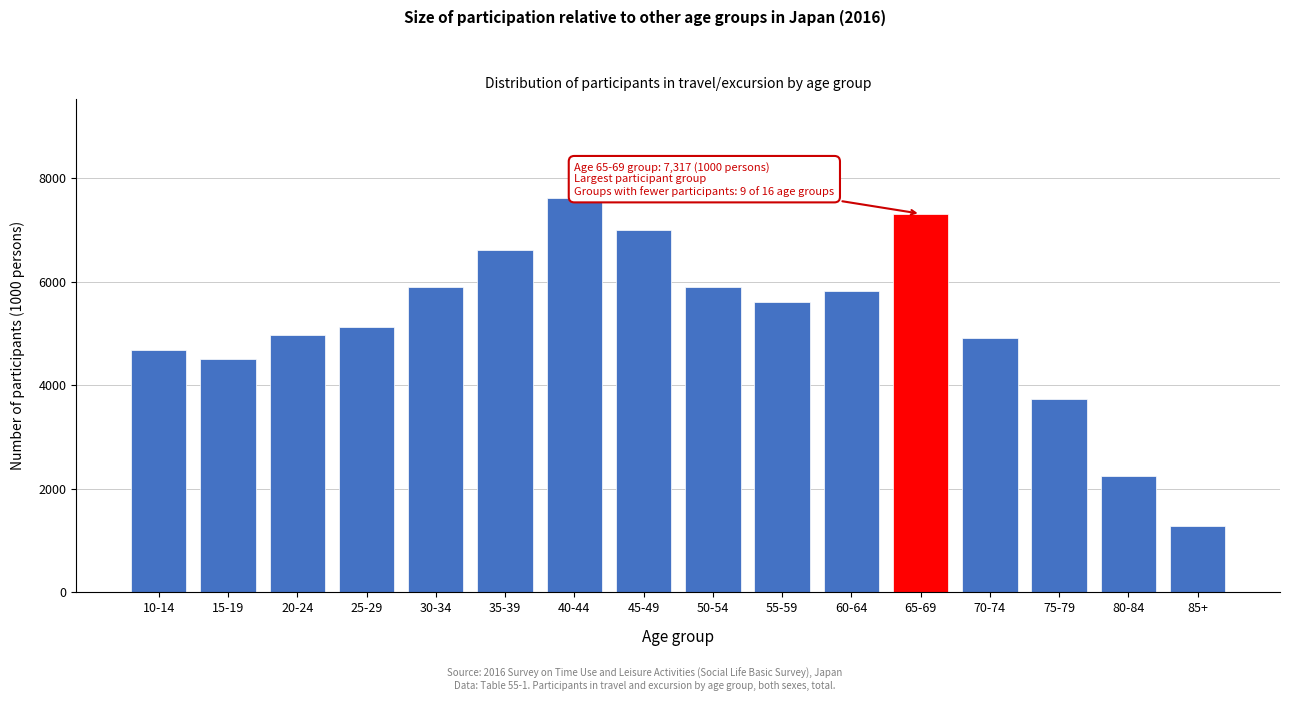

The value at 30-34 is 5903. True or false?

True